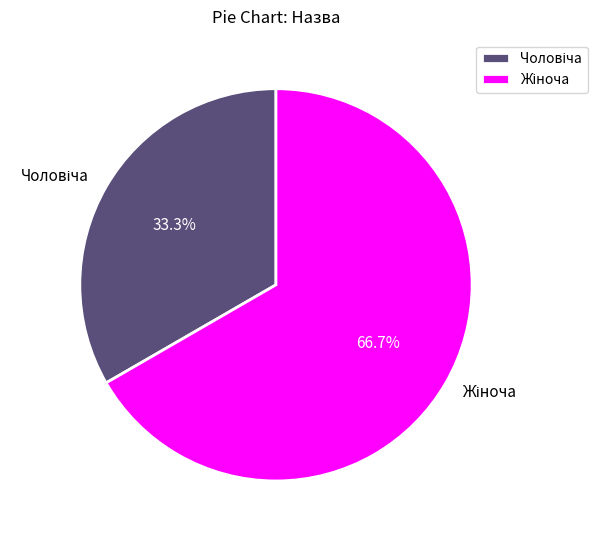

Count the number of slices in the pie.

2